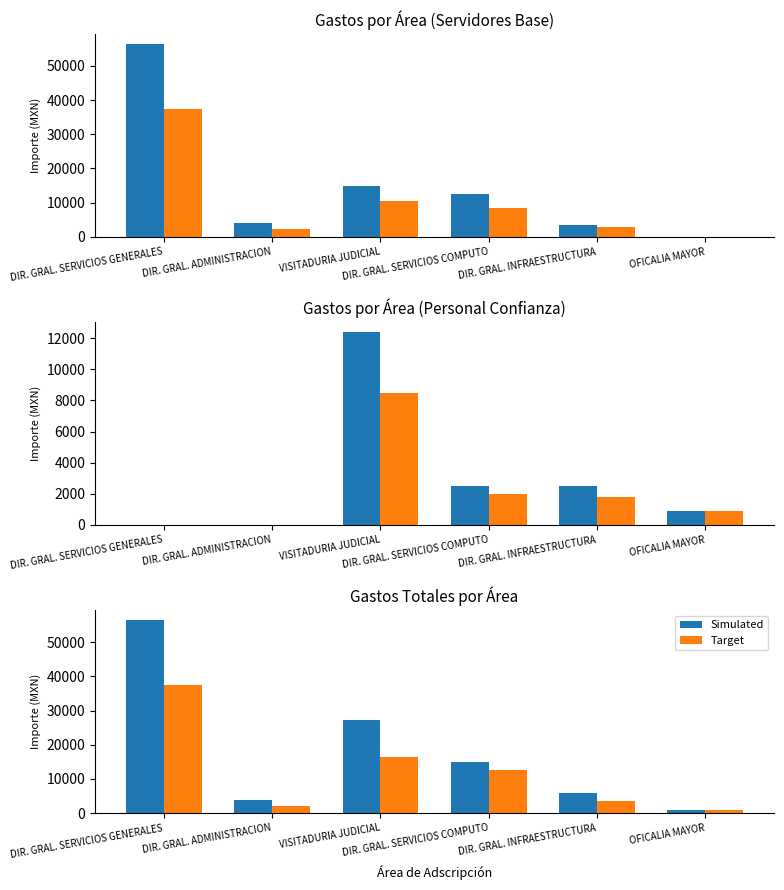

Which label corresponds to the largest value in the chart?

DIR. GRAL. SERVICIOS GENERALES